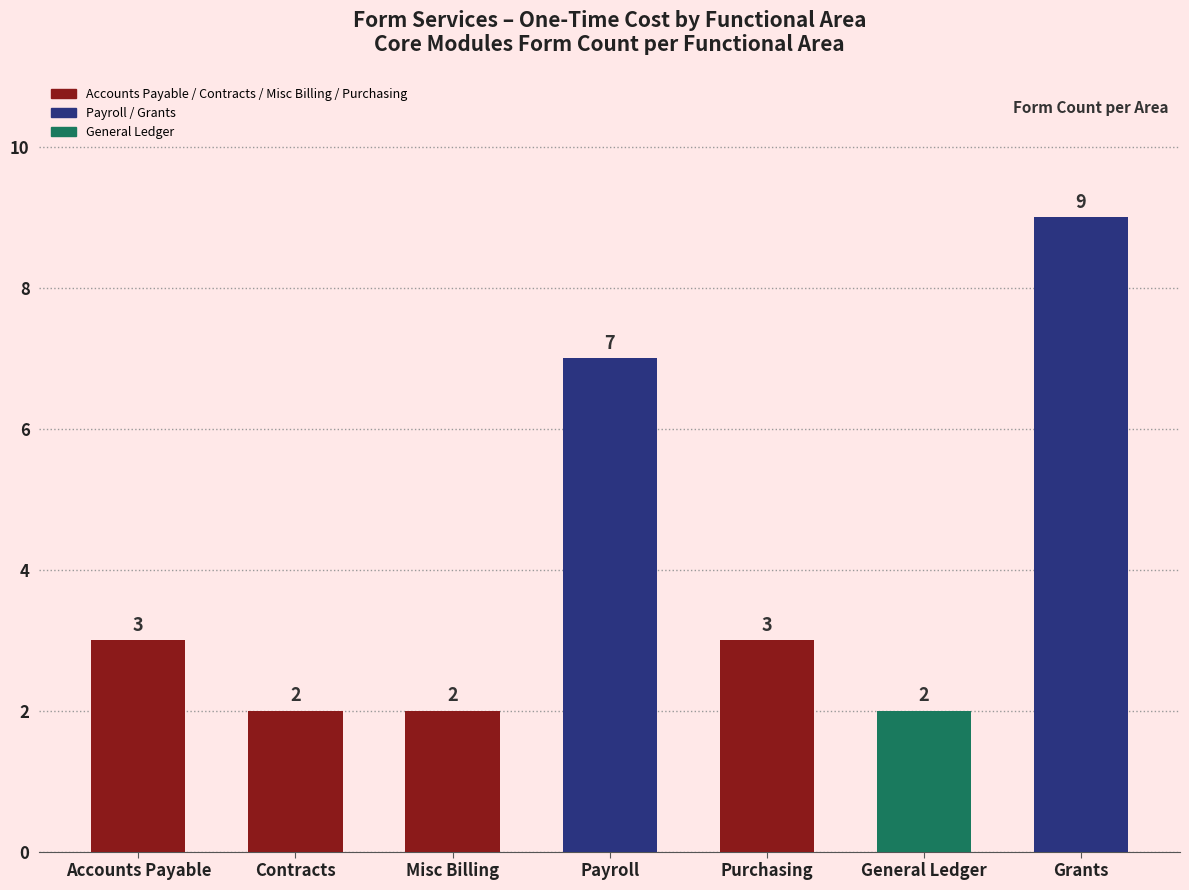

What is the average value?

4